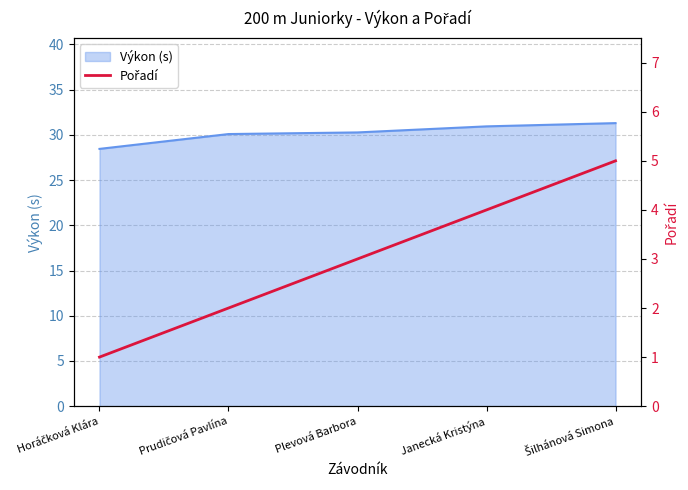

What position from the right is Plevová Barbora?

3